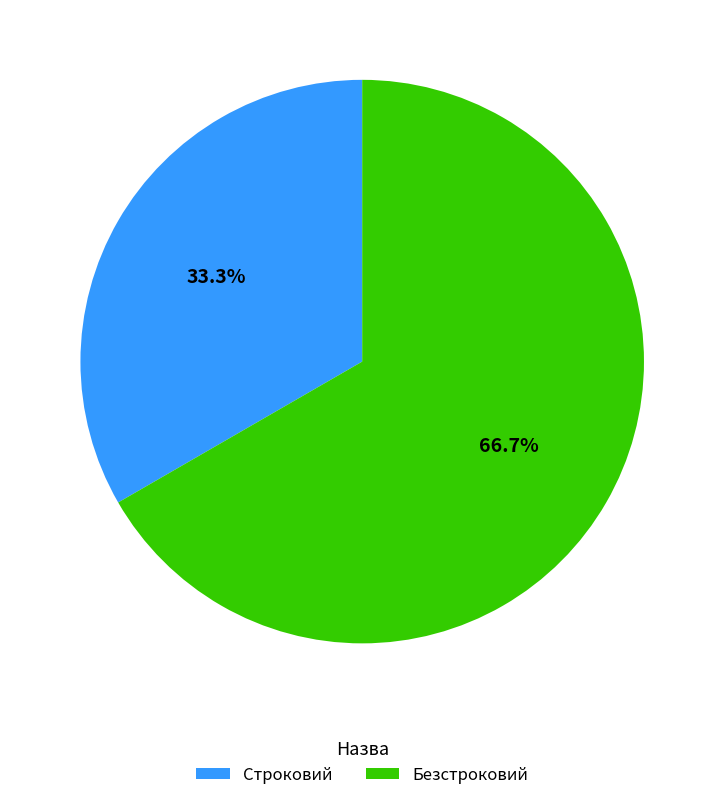

What is the total percentage of Безстроковий and Строковий?

100.0%